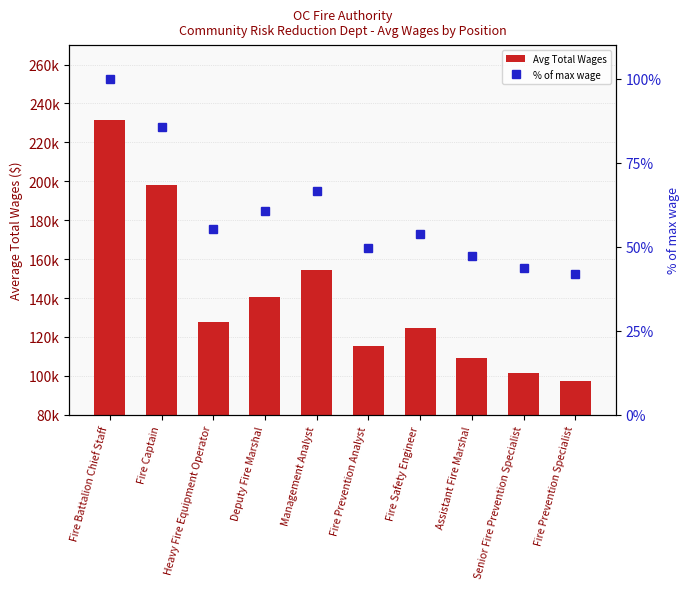

Rank the categories by % of max wage value from lowest to highest.

Fire Prevention Specialist, Senior Fire Prevention Specialist, Assistant Fire Marshal, Fire Prevention Analyst, Fire Safety Engineer, Heavy Fire Equipment Operator, Deputy Fire Marshal, Management Analyst, Fire Captain, Fire Battalion Chief Staff